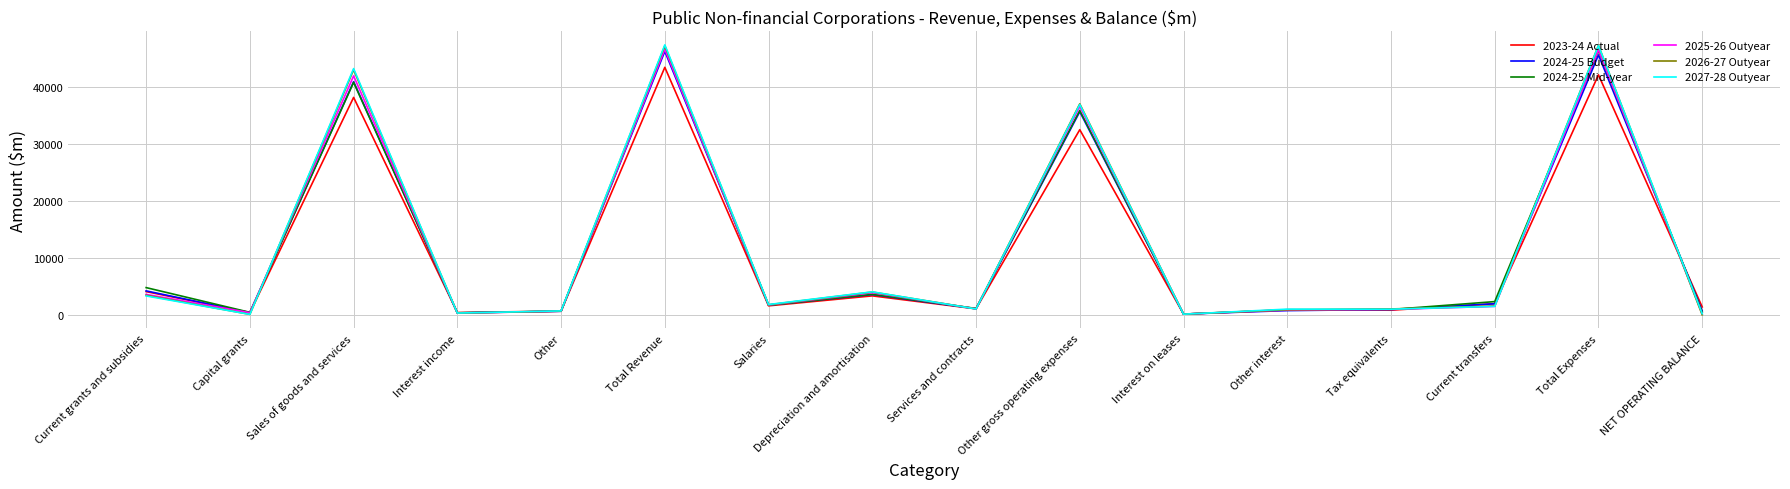

What are all the series names shown in the legend?

2023-24 Actual, 2024-25 Budget, 2024-25 Mid-year, 2025-26 Outyear, 2026-27 Outyear, 2027-28 Outyear